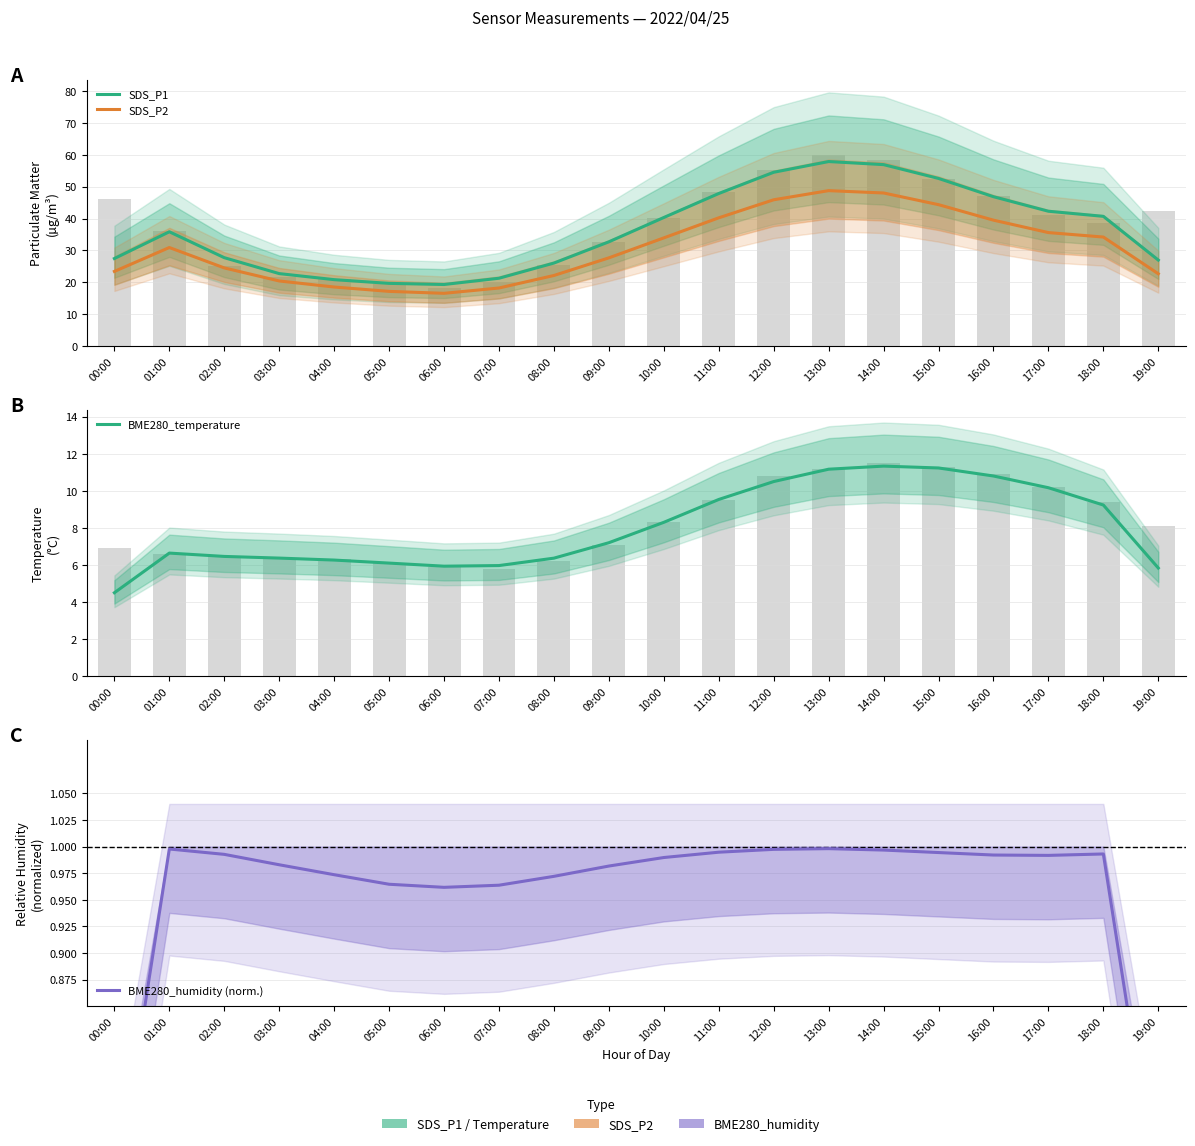

How many groups of bars are there?

20